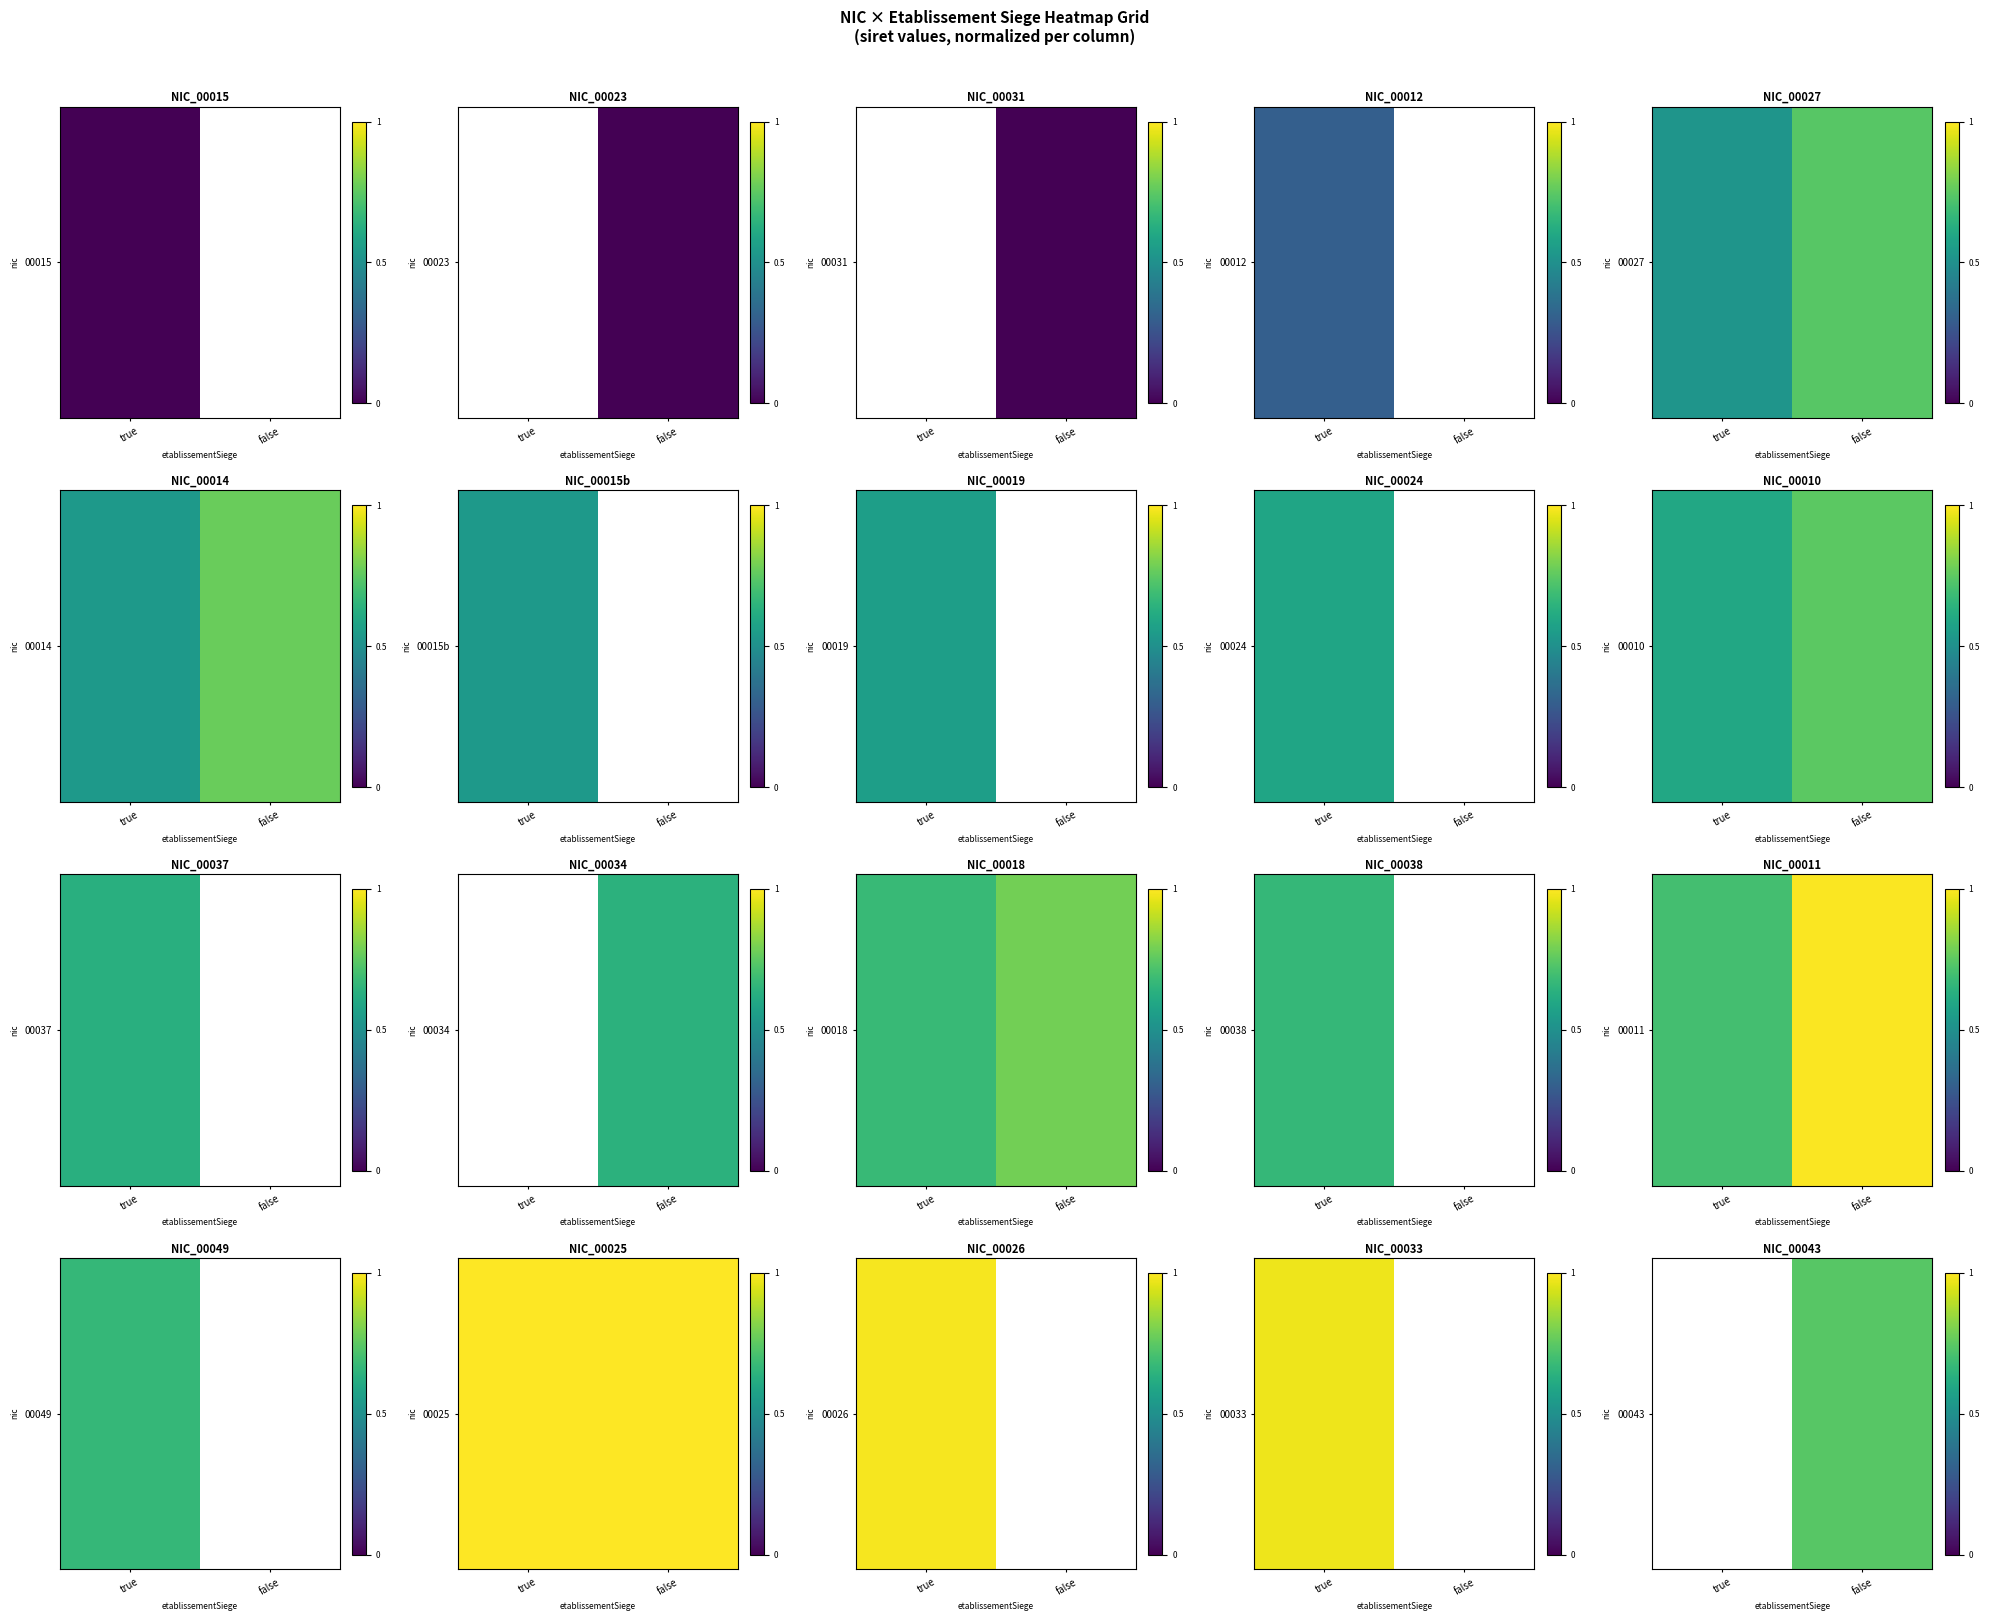

The value at false is 1.1. True or false?

False